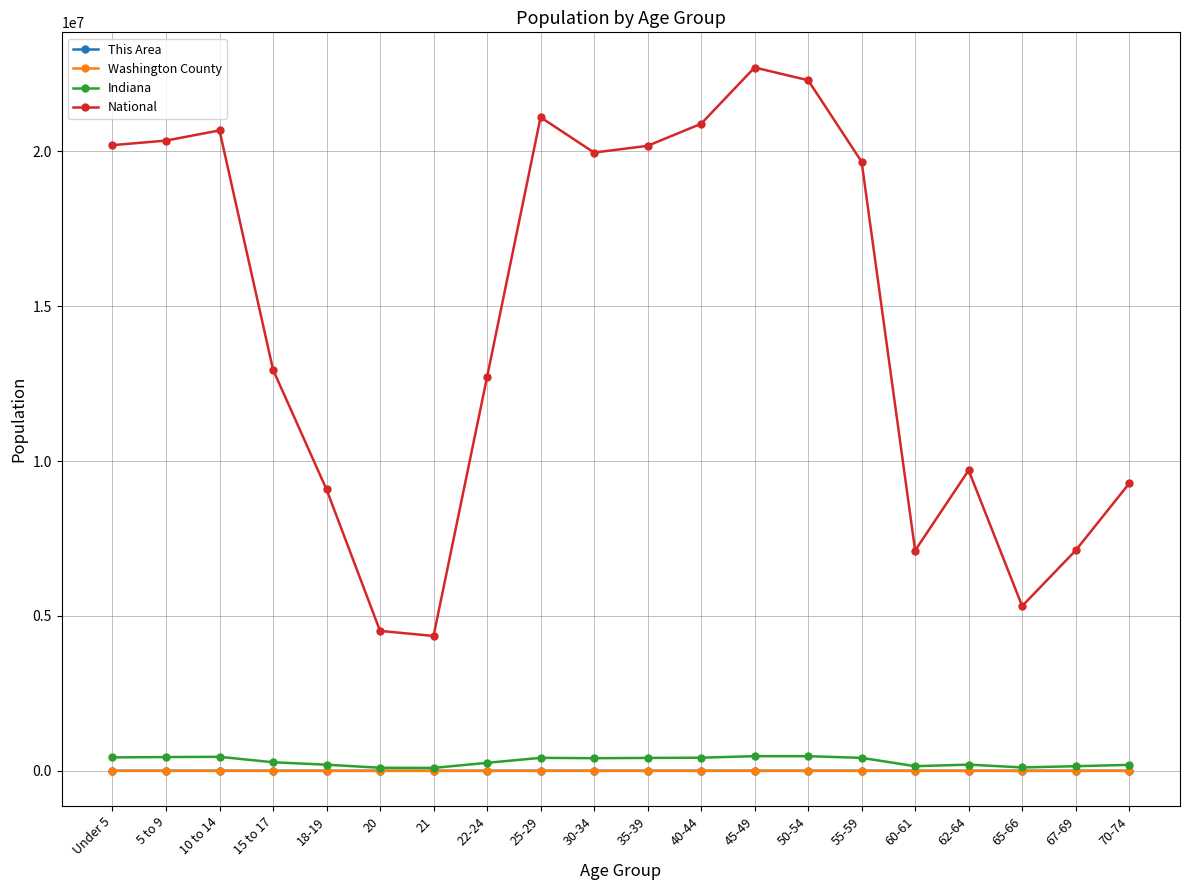

What is the highest value of the National series?

22708591